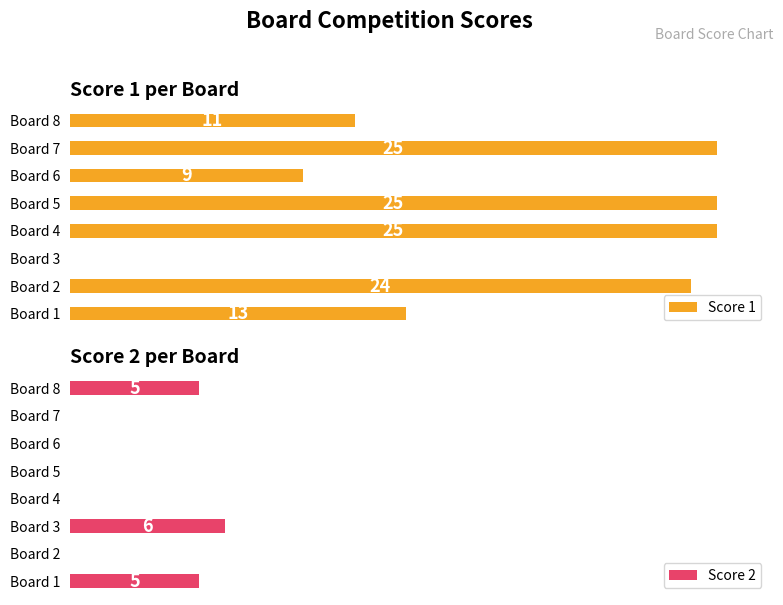

Rank the series by their maximum value, from lowest to highest.

Score 2, Score 1